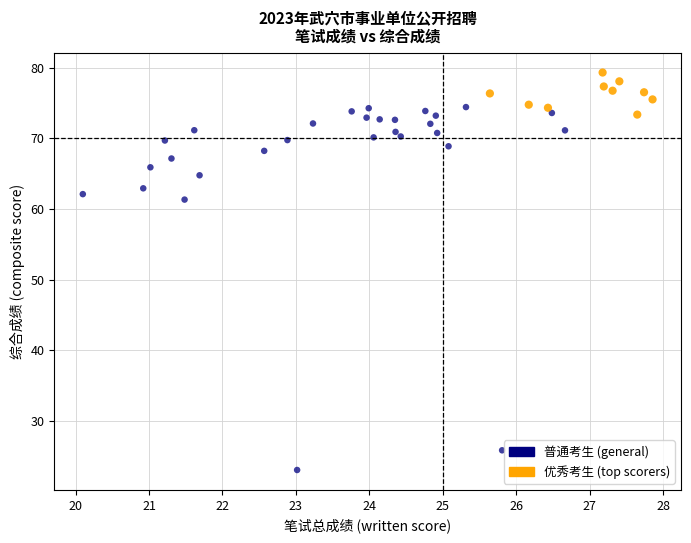

Which series reaches the maximum Y coordinate?

优秀考生 (top scorers)